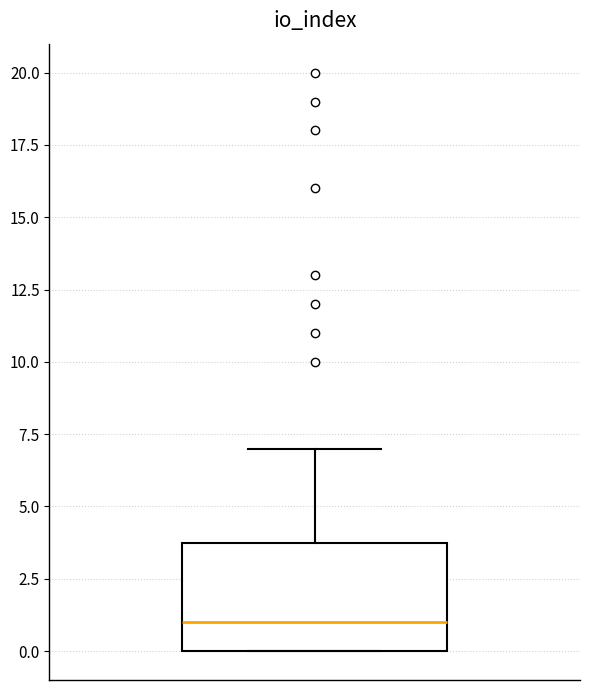

Where does the upper whisker of the box end on the y-axis? The values are not printed on the chart, so give them approximately, as read against the axis.

7